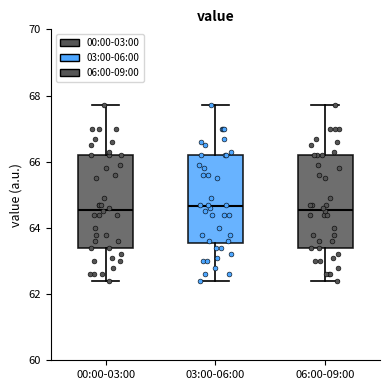

Where is the upper edge of the box for 06:00-09:00 on the y-axis? The values are not printed on the chart, so give them approximately, as read against the axis.

66.2